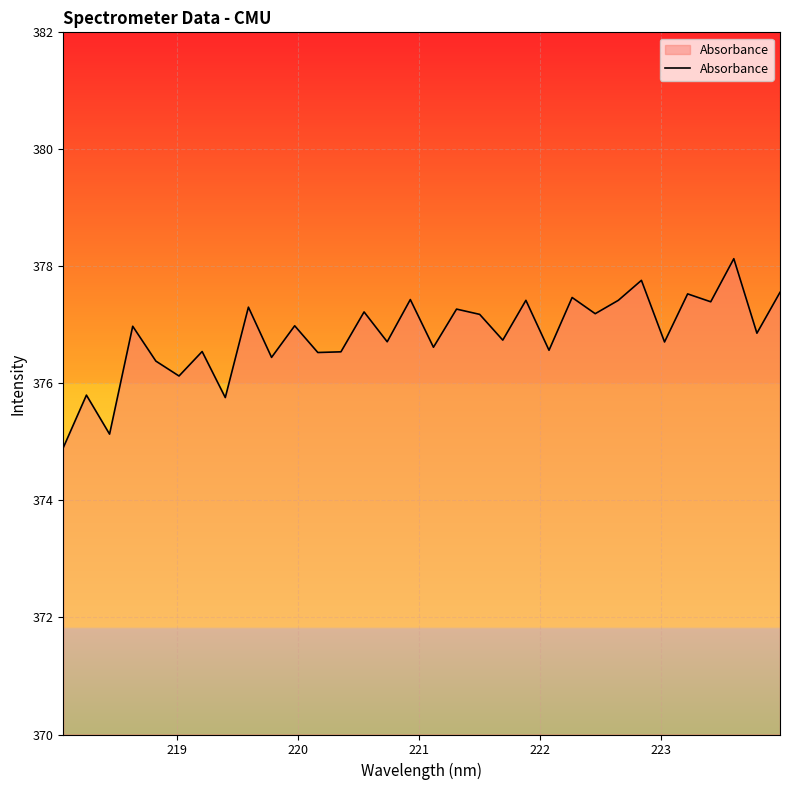

What is the greatest value displayed?

378.1